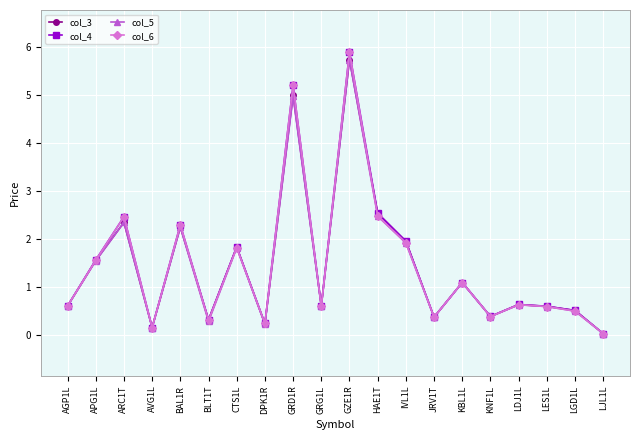

Which series changed the most between APG1L and HAE1T?

col_3